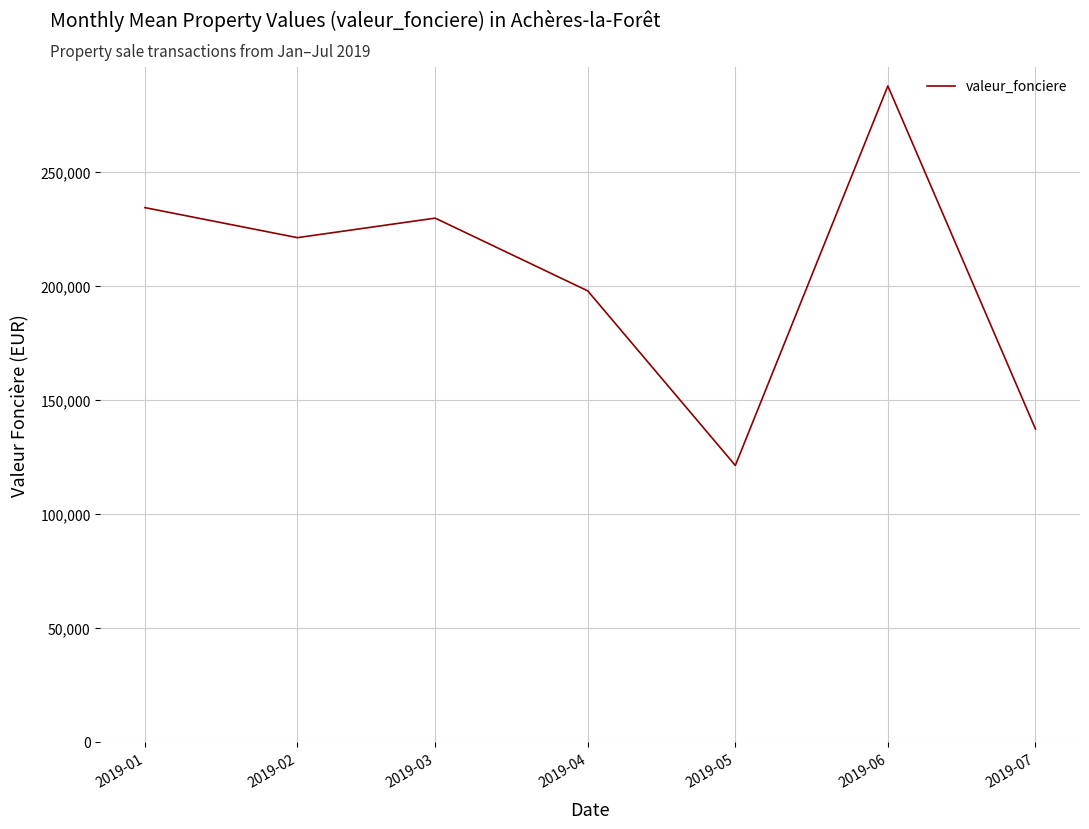

How many series are shown in this chart?

1